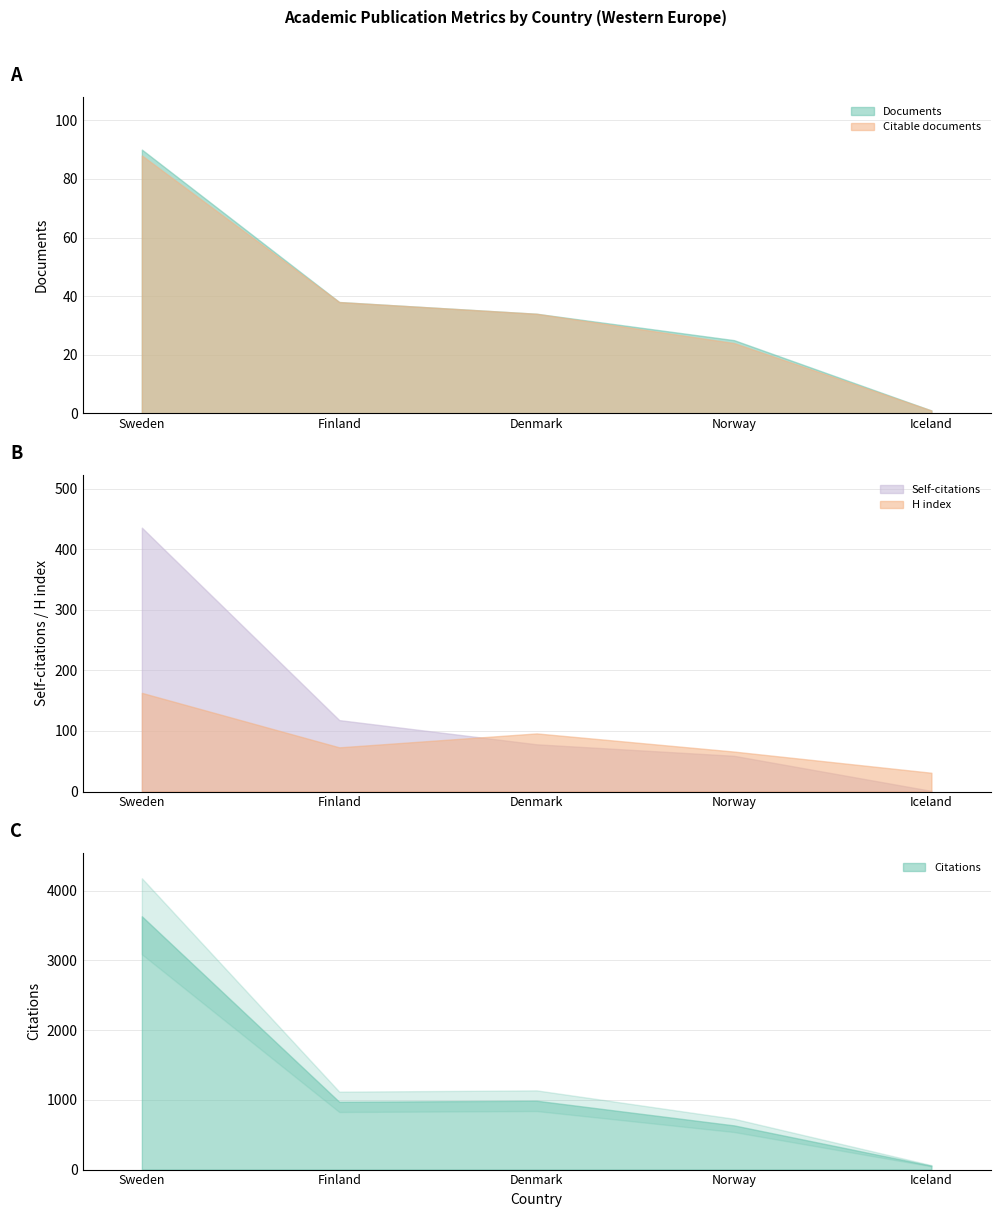

What is the difference between the H index values at Denmark and Iceland?

65